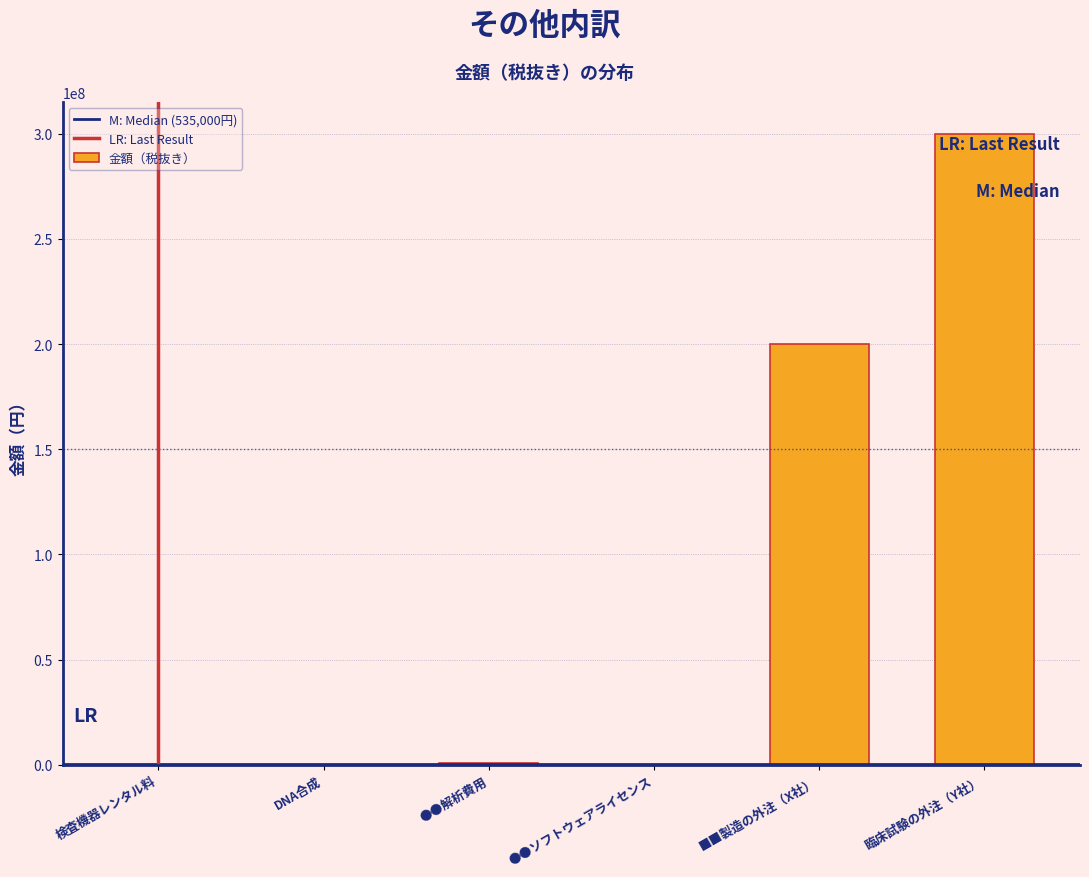

At which label is the value closest to 150007000?

■■製造の外注（X社）